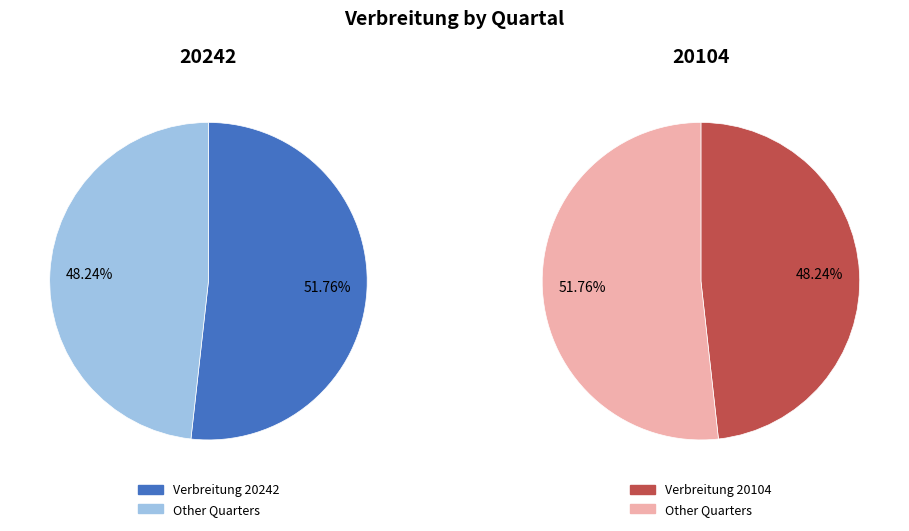

How many segments does this pie chart have?

2